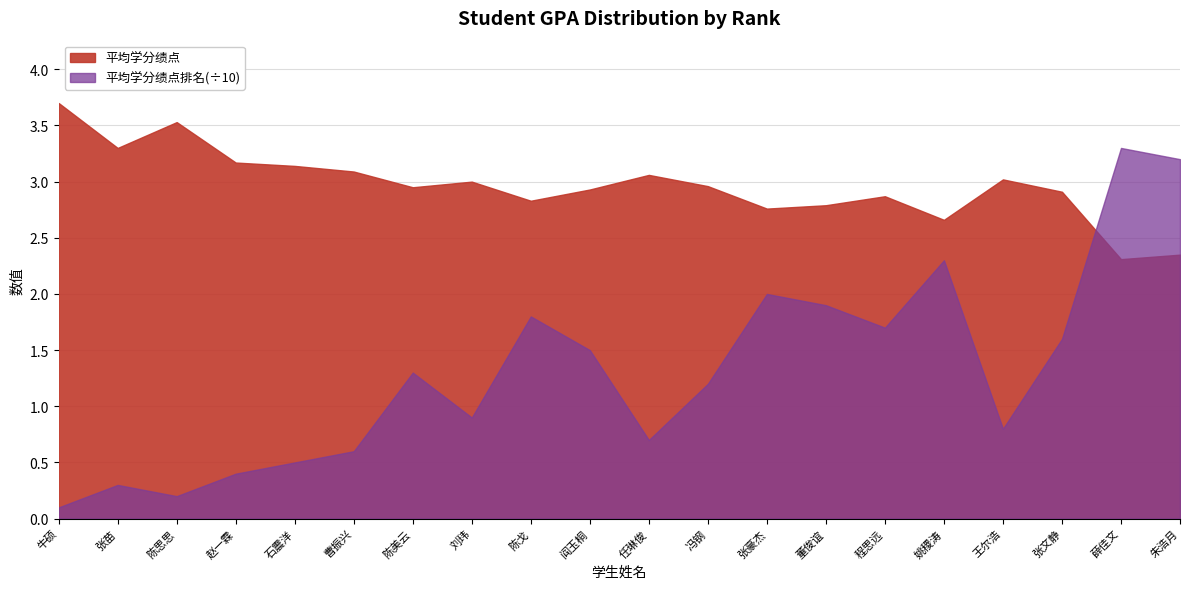

What value does the 平均学分绩点 series have at 牛硕?

3.7